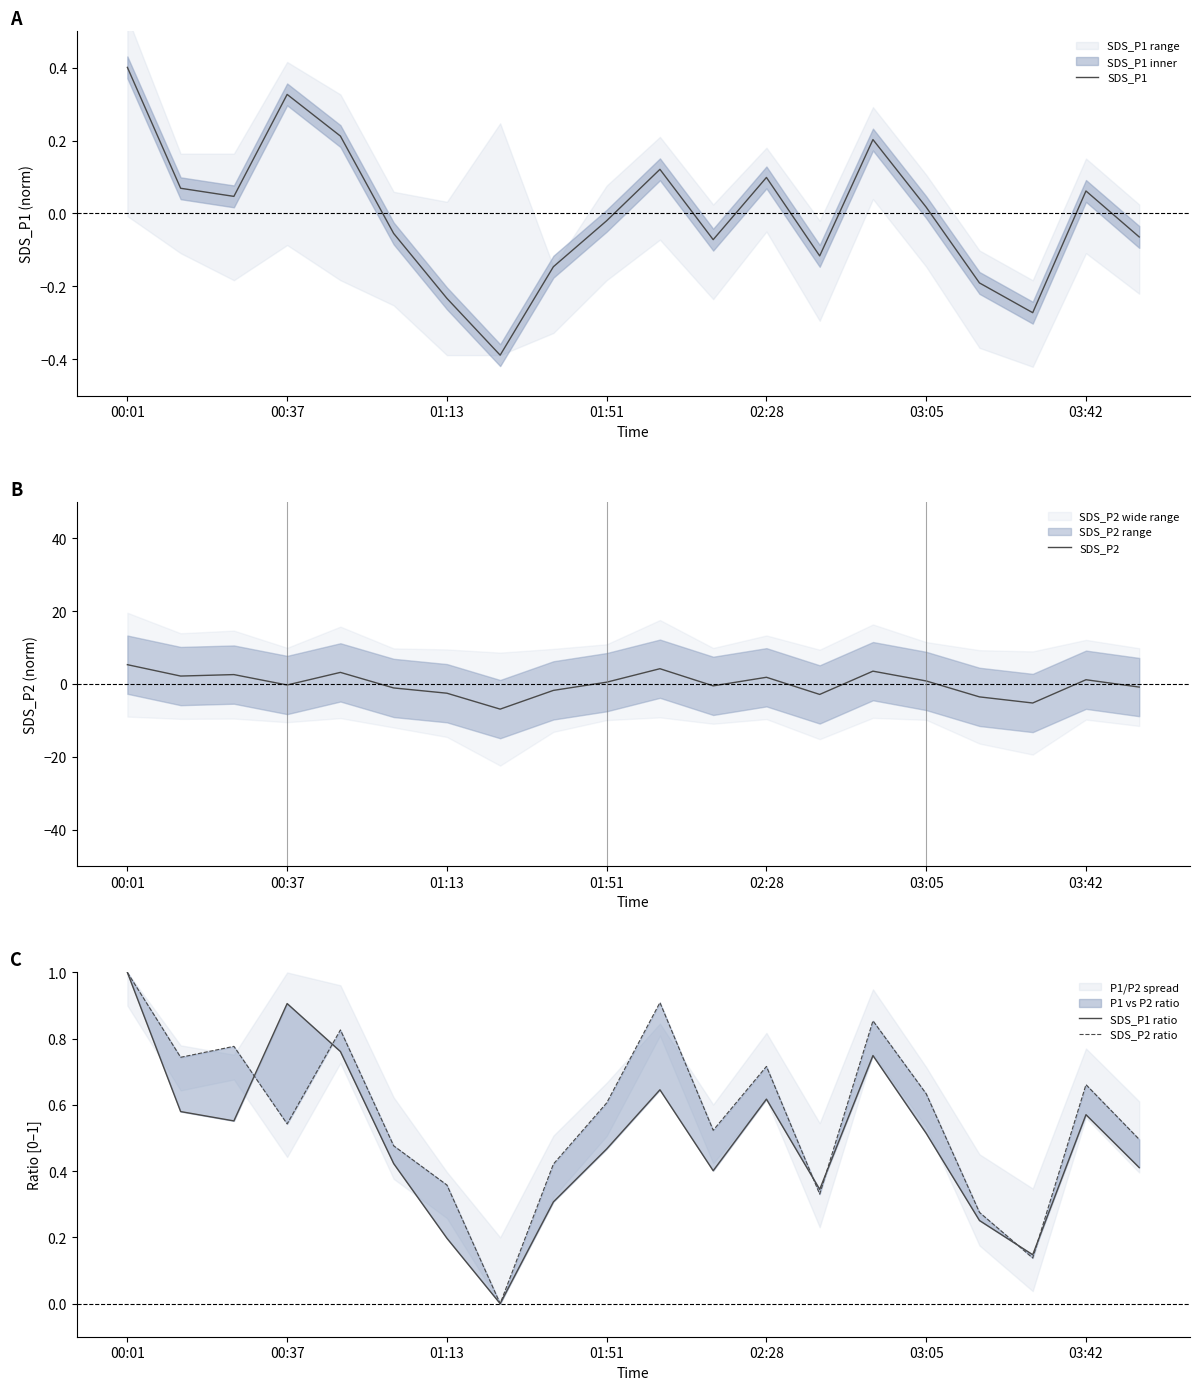

At which category does the chart reach its minimum across all series?

7